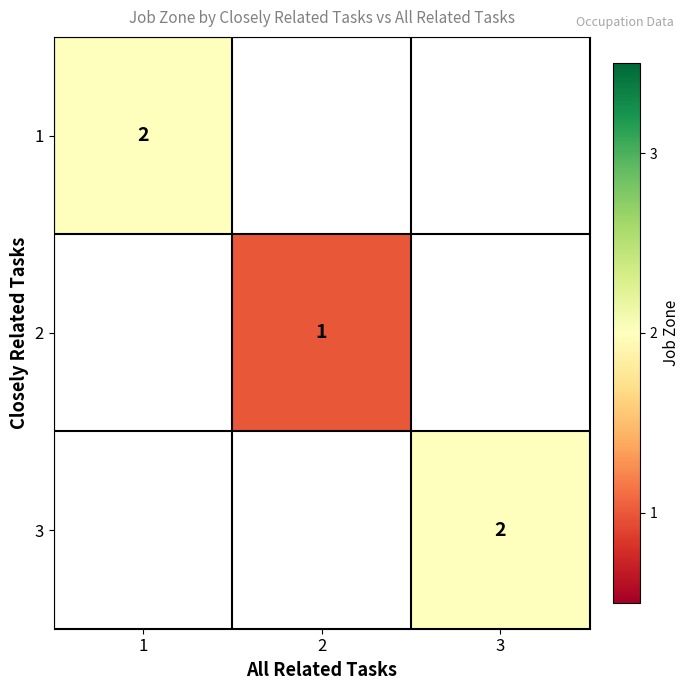

Which category has the lowest value across all series?

2